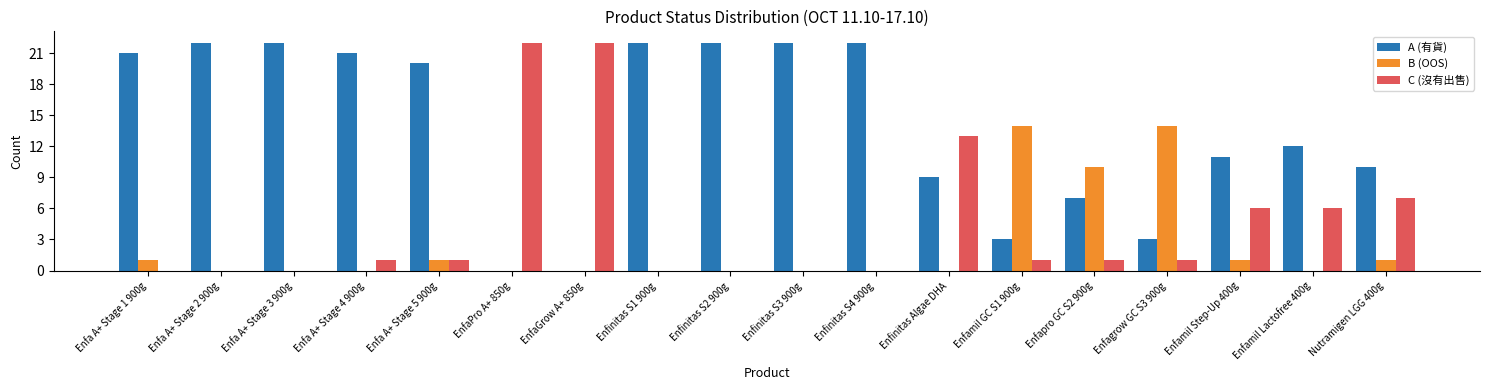

What are all the series names shown in the legend?

A (有貨), B (OOS), C (沒有出售)